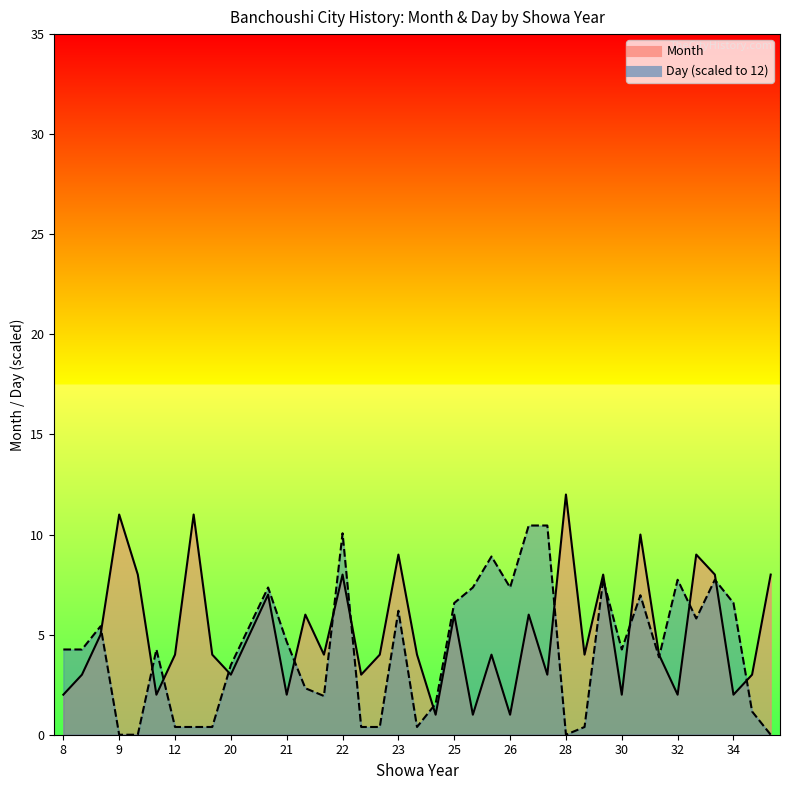

What is the value of the Month point at the 37th from the left?

2.0